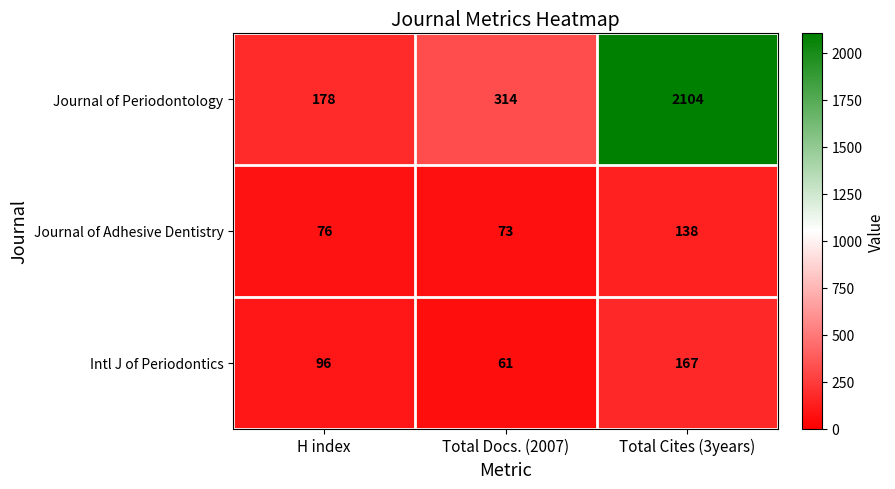

At how many categories does at least one series exceed 982?

1